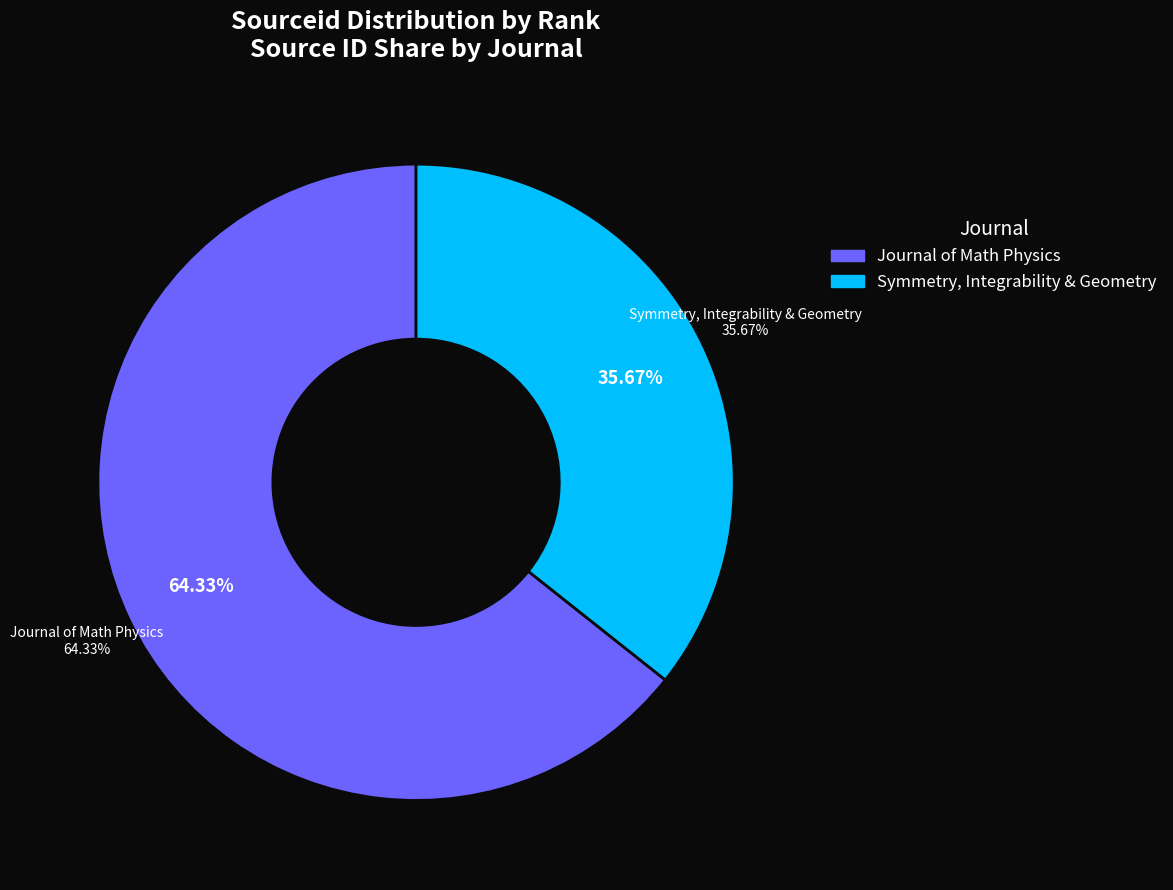

Is Symmetry, Integrability and Geometry: Methods and Applications the majority of the pie?

No